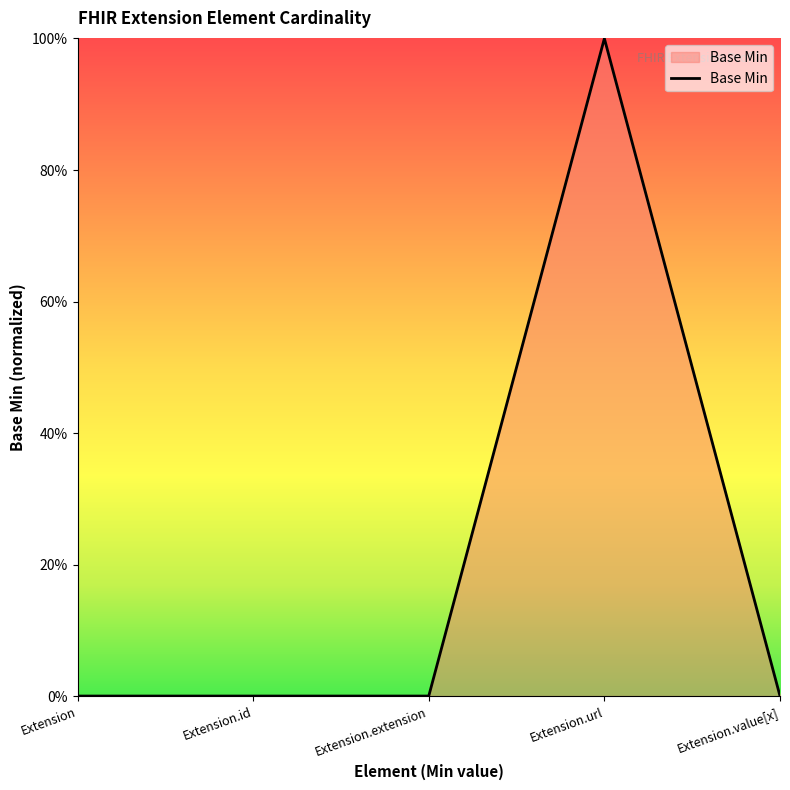

What is the maximum value shown in the chart?

1